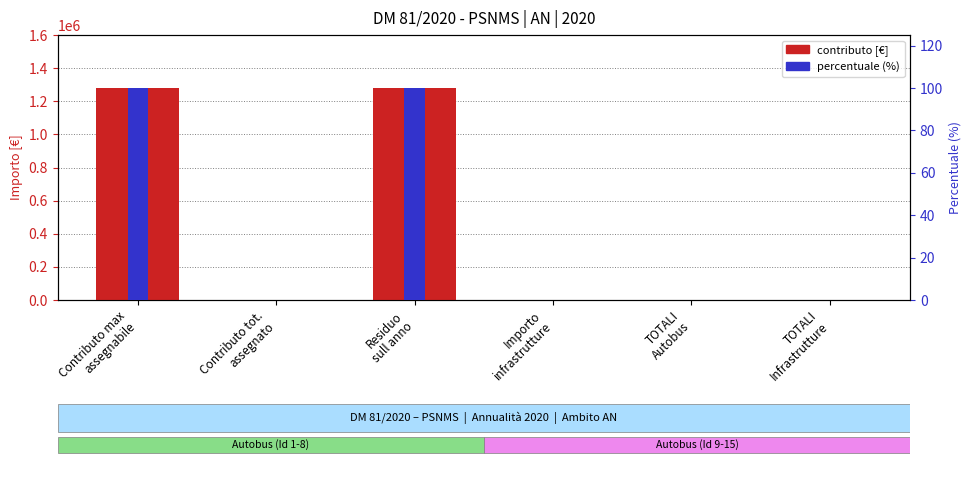

The contributo [€] series shows 813774.7 at Contributo max
assegnabile. True or false?

False